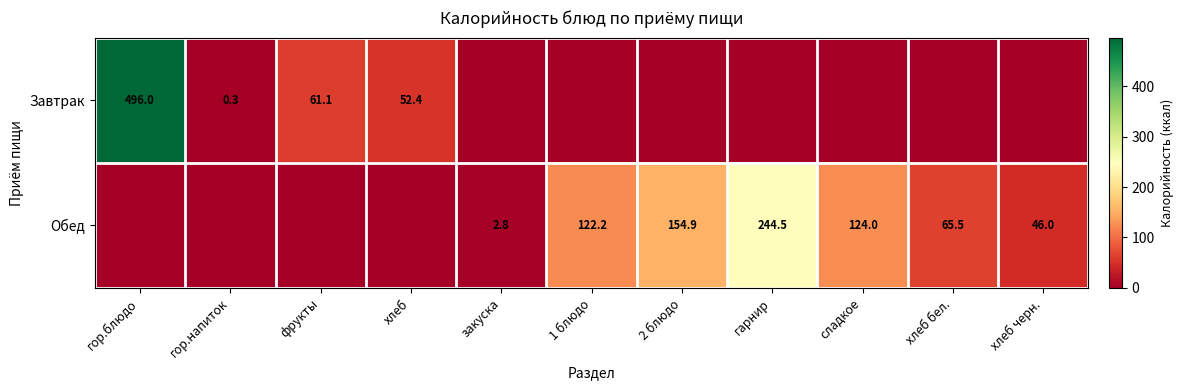

How many categories are shown in the chart?

11